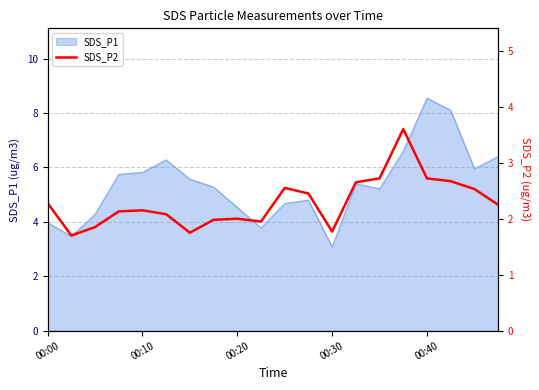

What is the minimum value for SDS_P1?

3.1